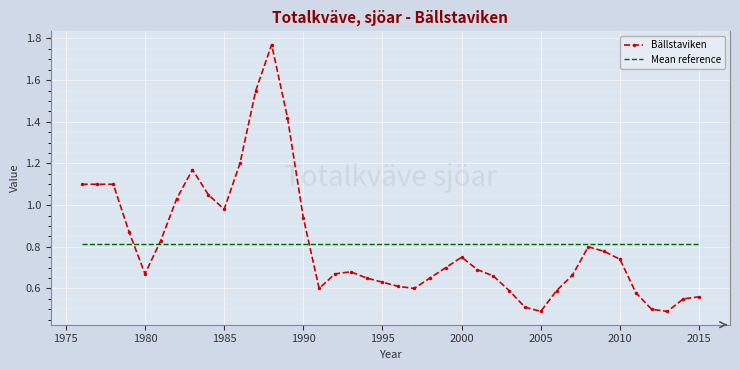

Which series has the widest spread of values?

Bällstaviken